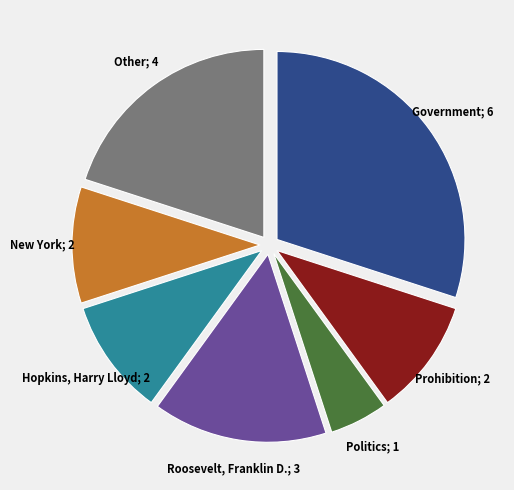

Is there any slice that represents more than half of the pie?

No